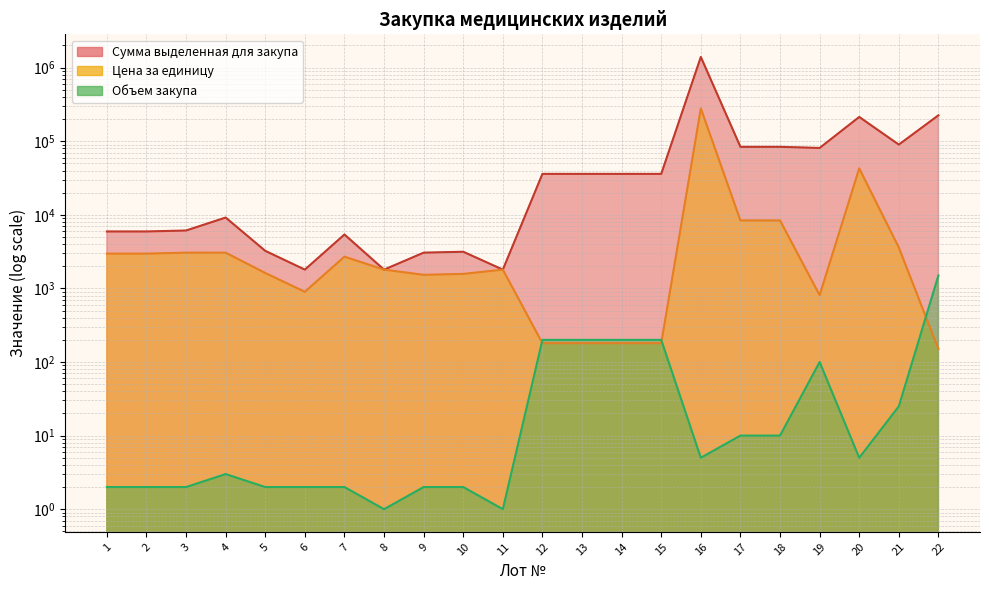

Which has a higher value, 7 or 4?

4